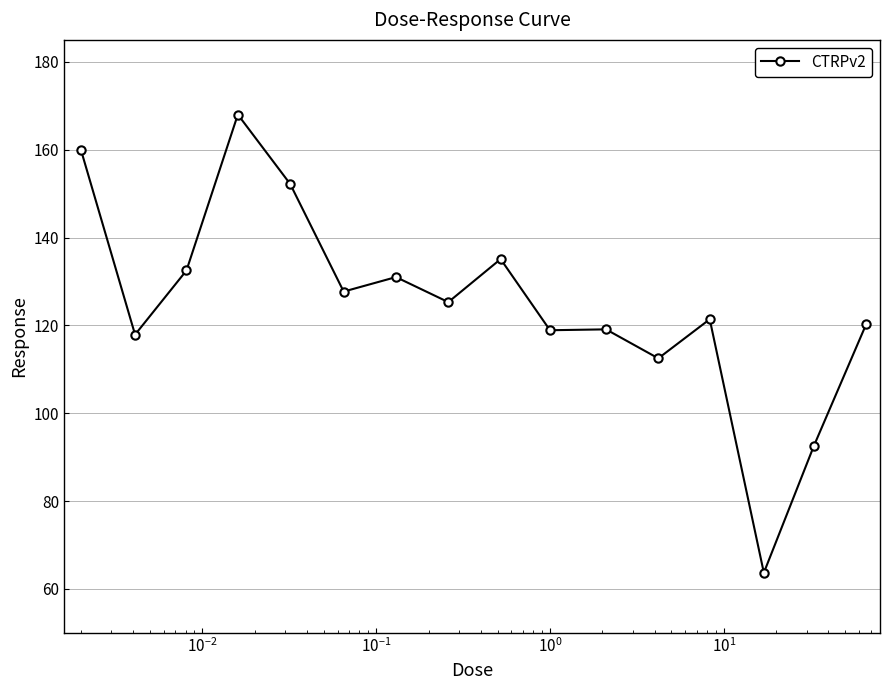

What is the average value?

124.9